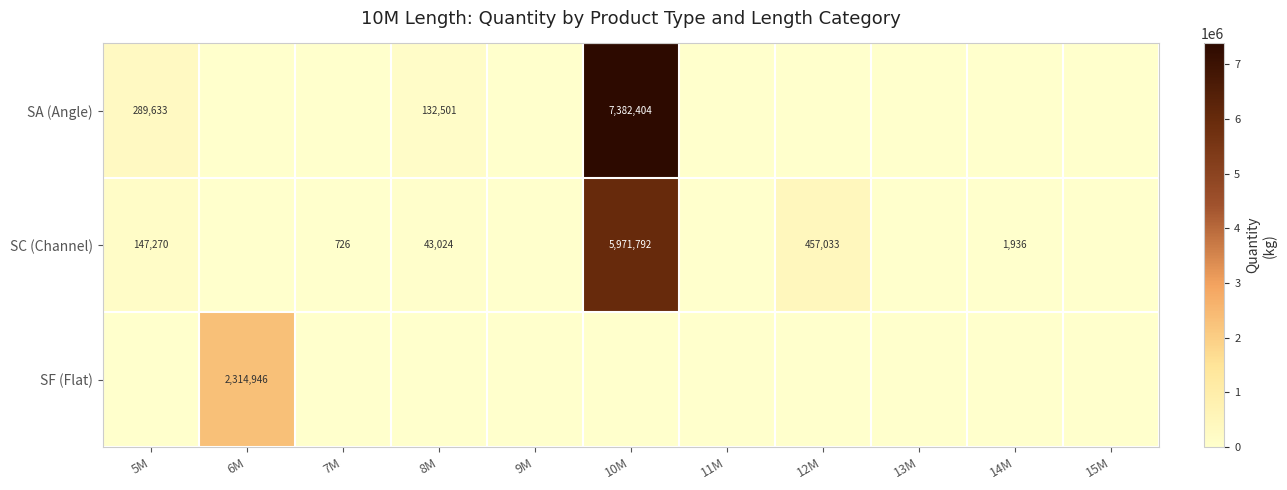

The SA (Angle) series shows 187605 at 8M. True or false?

False